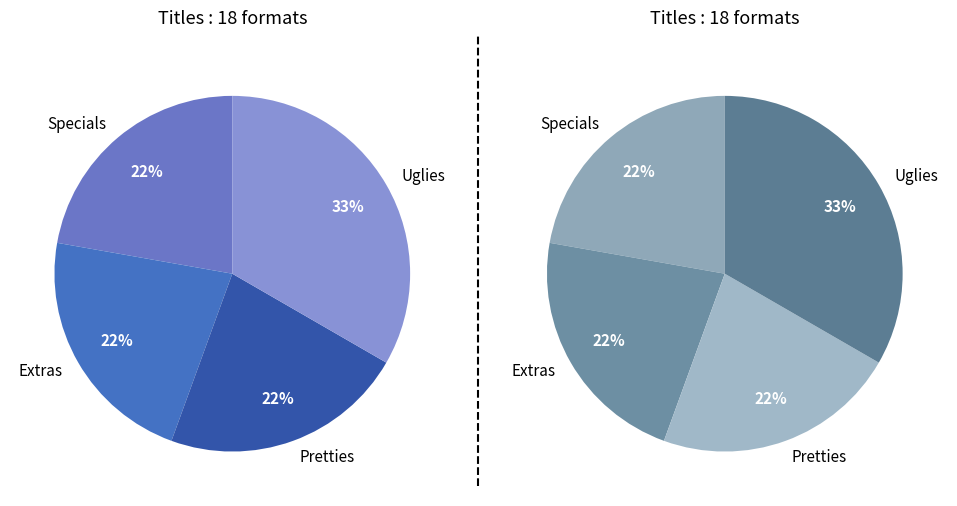

To the nearest percent, what is the difference between the largest and smallest slice percentages?

11%